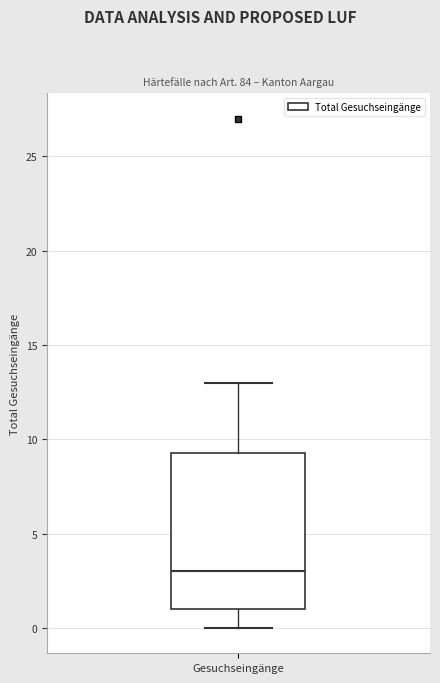

Transcribe this box plot: give where the median line is, the range the box spans, and where the two whiskers end, as read against the y-axis. The values are not printed on the chart, so give them approximately, as read against the axis.

median 3.0, box 1.0 to 9.5, whiskers 0.0 to 13.0